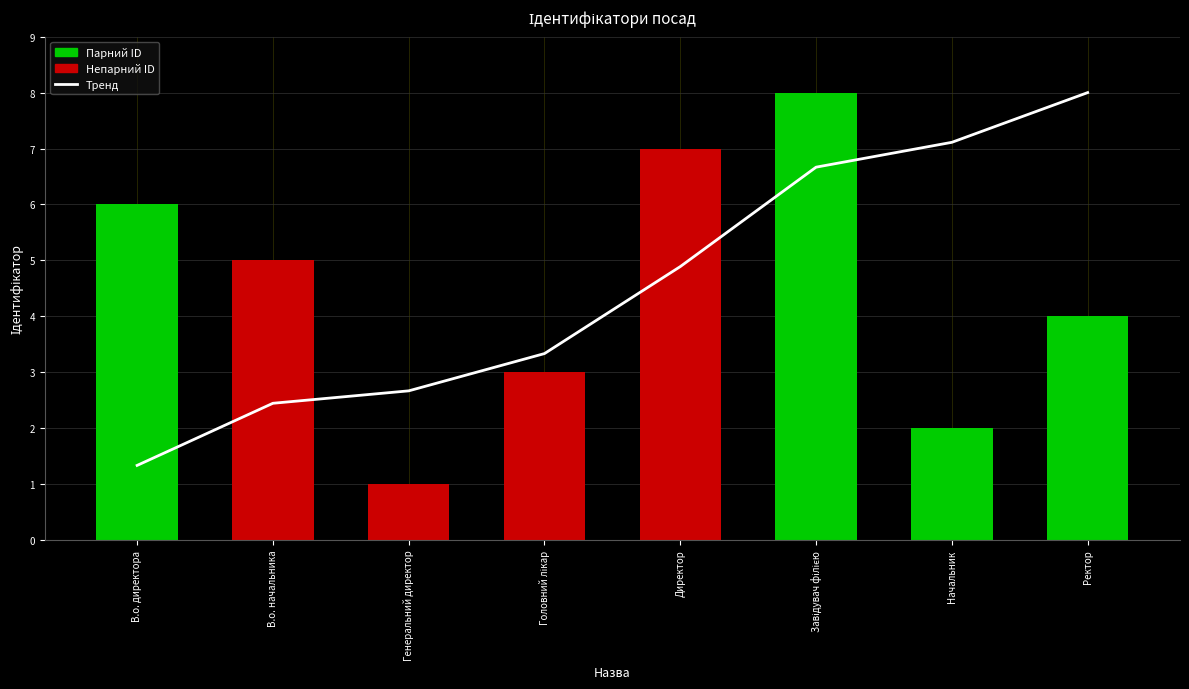

What is the sum of all Тренд values?

36.4